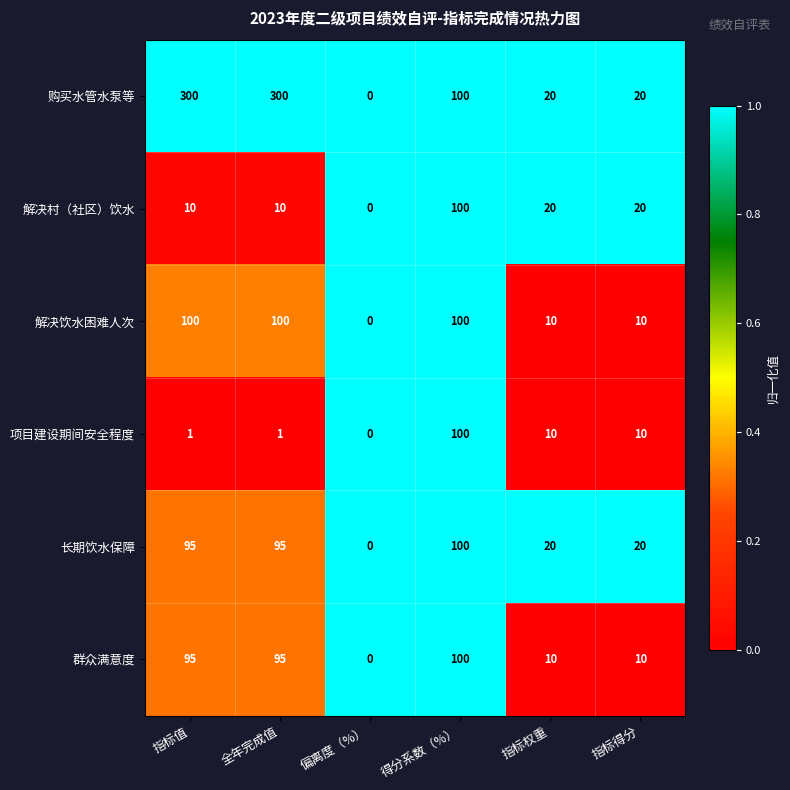

At which label does 解决村（社区）饮水 first exceed 20?

得分系数（%）